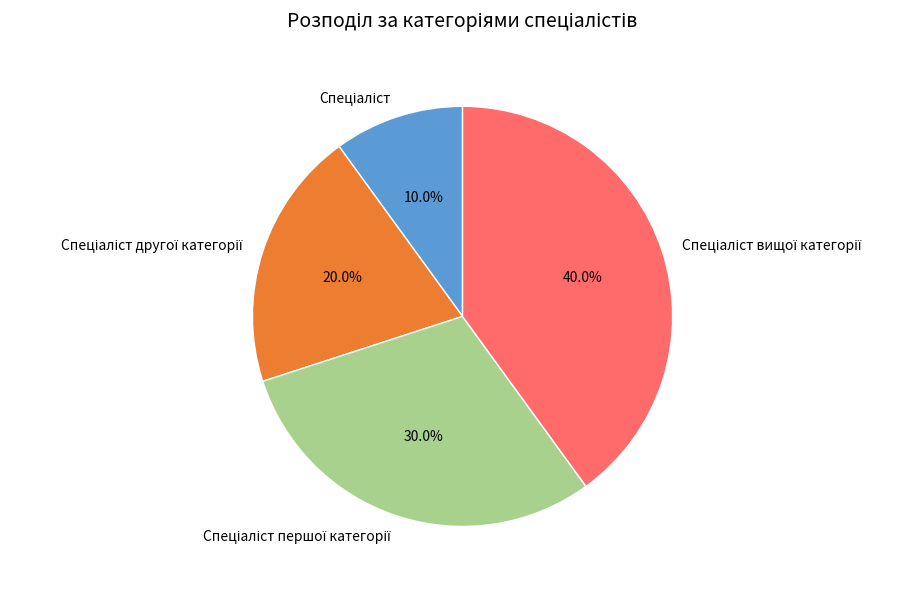

How many slices are in this pie chart?

4